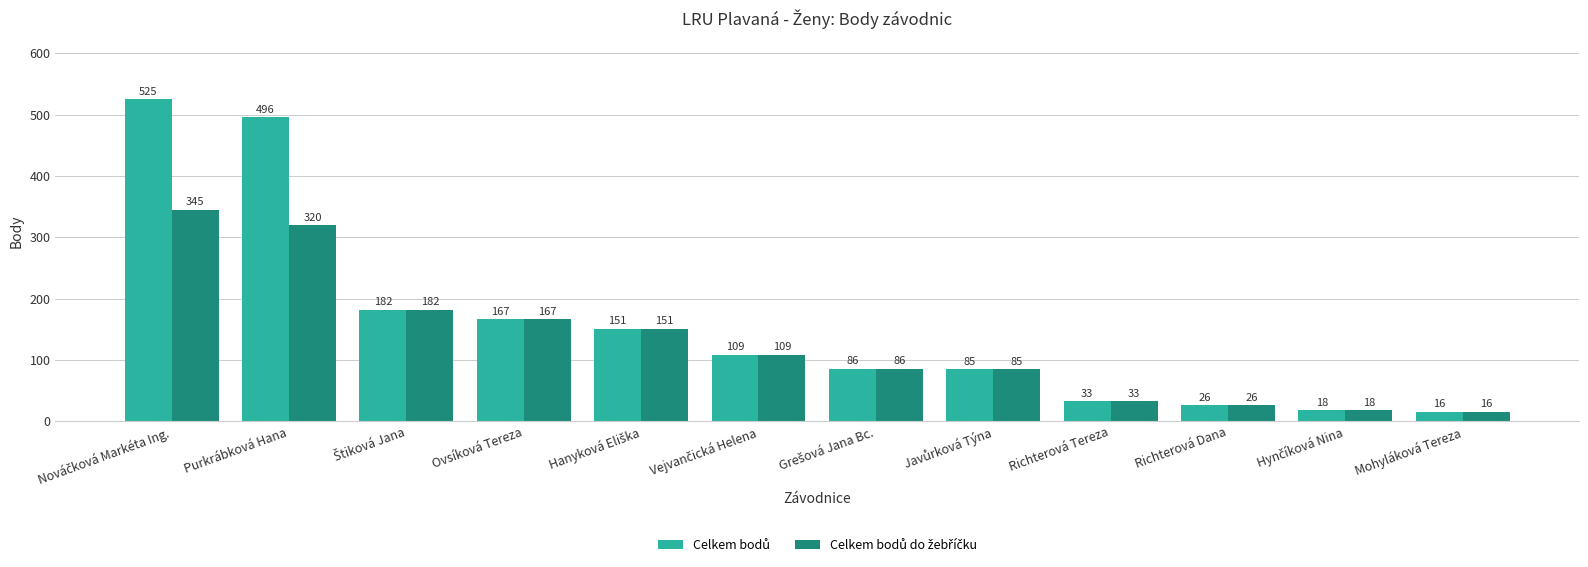

What is the spread (max minus min) of values at Purkrábková Hana?

176